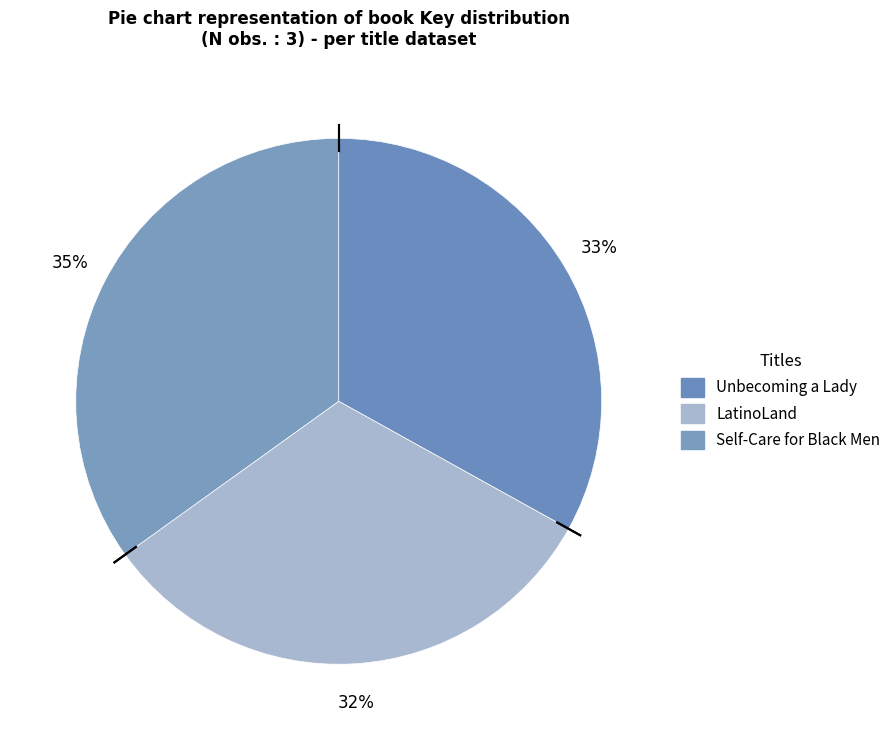

To the nearest percent, what is the difference between the LatinoLand and Unbecoming a Lady slice percentages?

1%